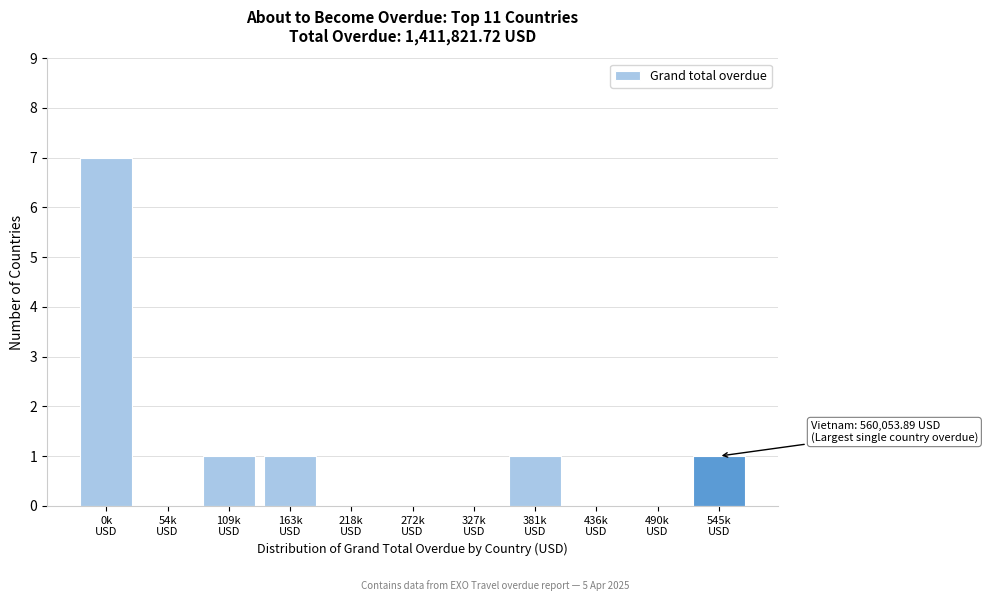

What is the sum of all values?

11